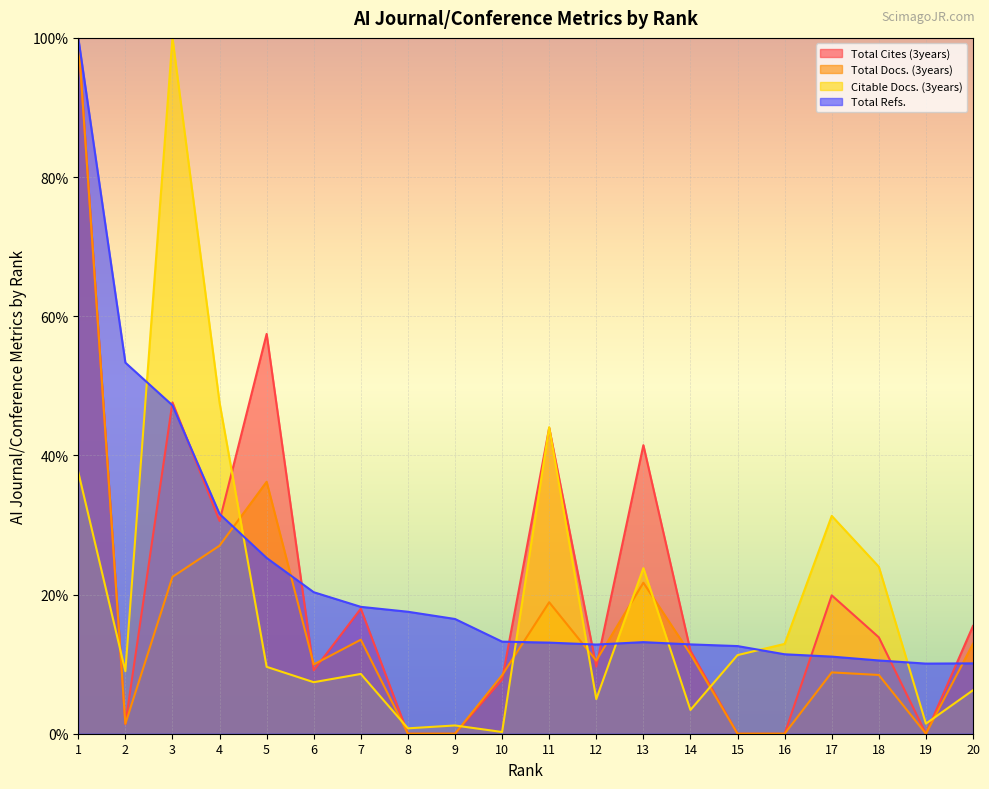

What is the value of the Total Docs. (3years) point at the 7th from the left?

13.5